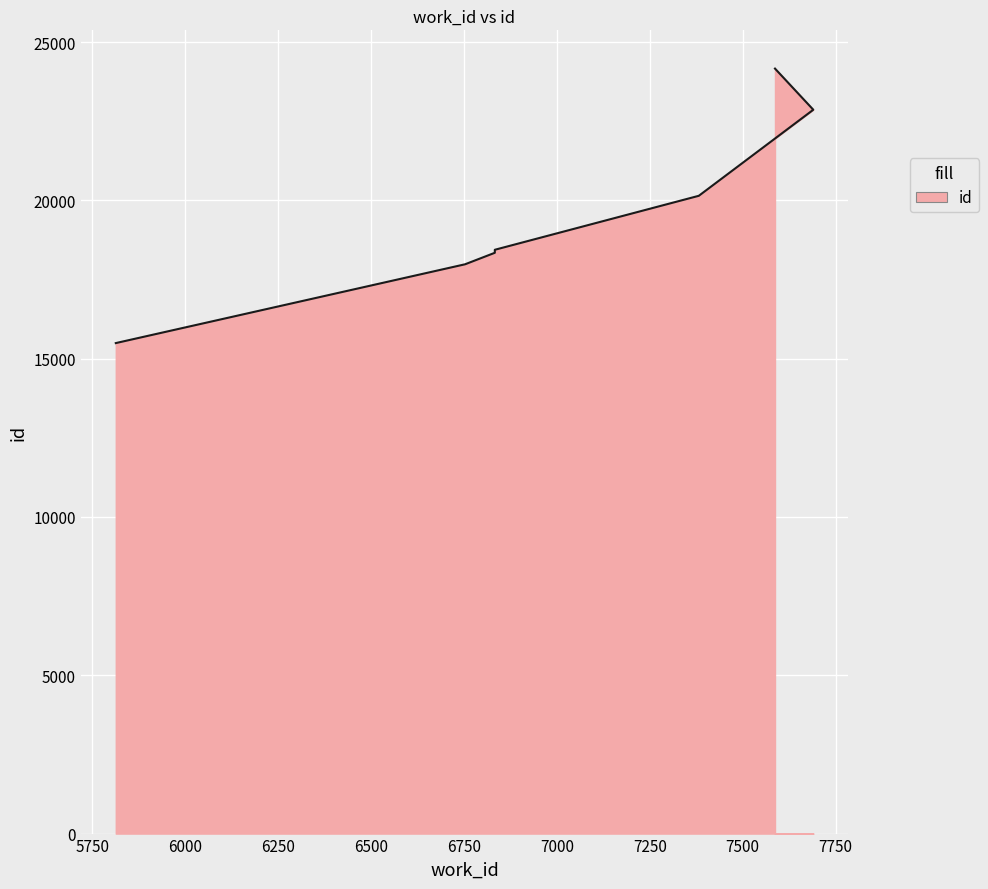

What is the label of the 5th point from the right?

6833